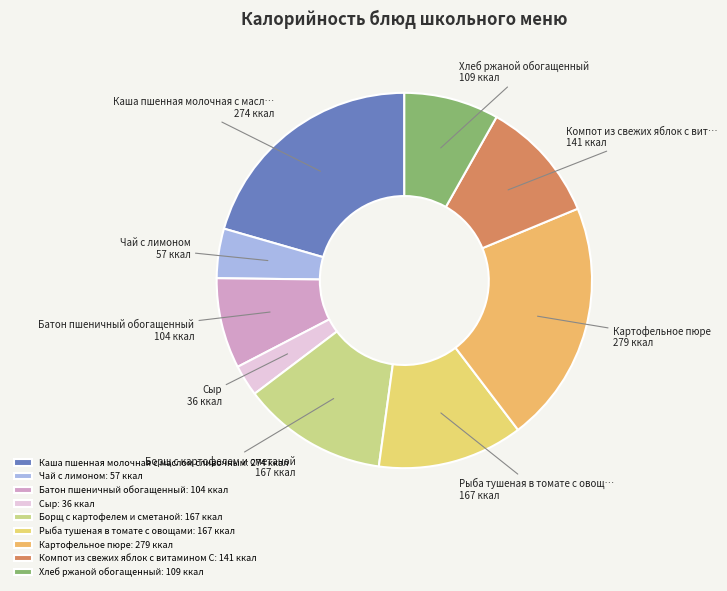

Is there any slice that represents more than half of the pie?

No